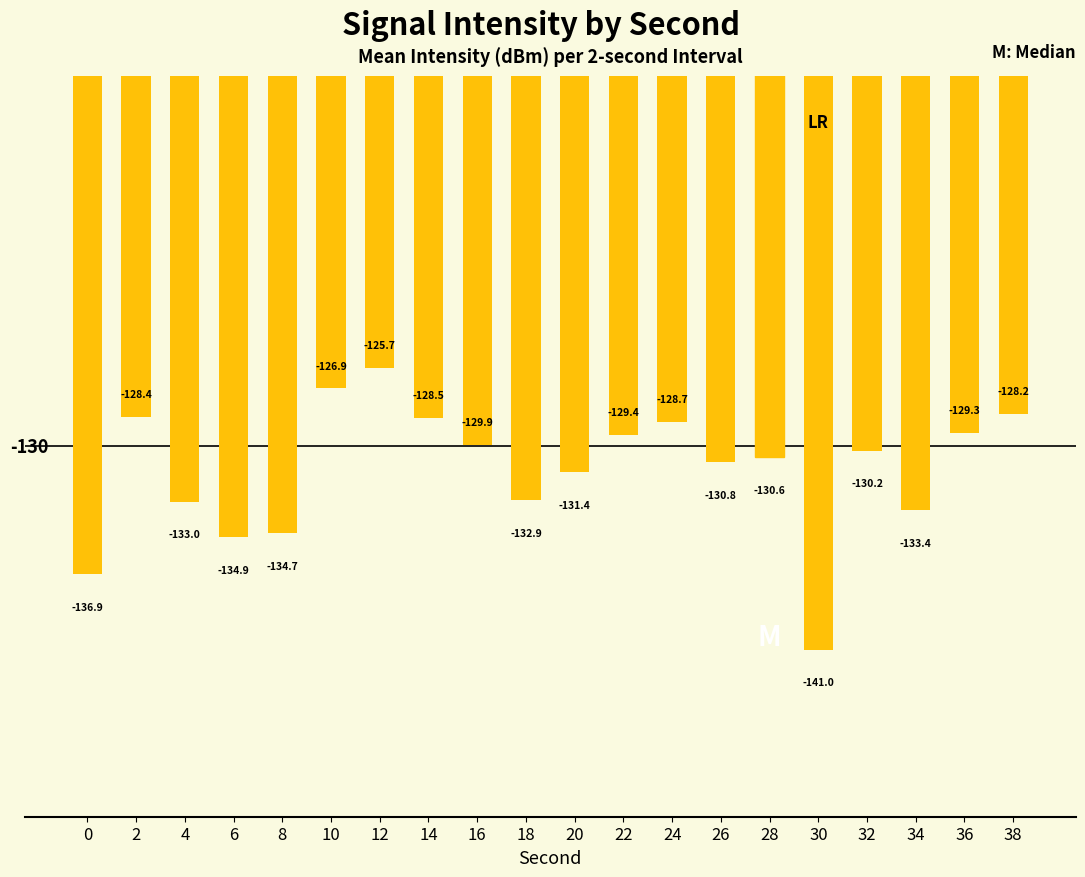

The value at 14 is -26.3. True or false?

False